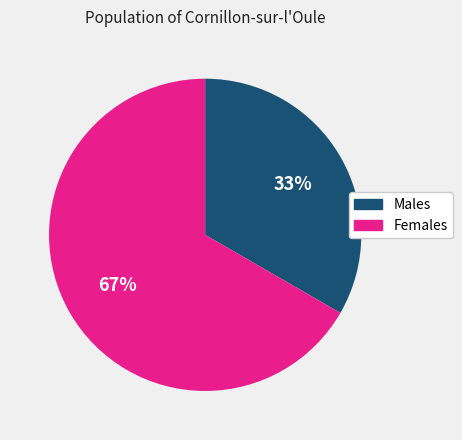

To the nearest percent, what is the combined percentage of Females and Males?

100%